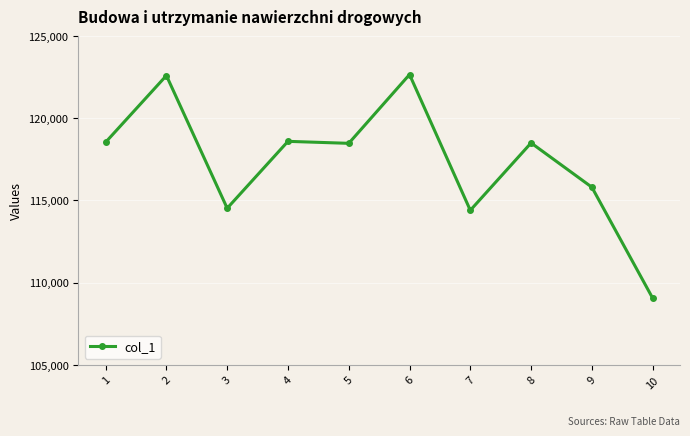

What is the sum of all values?

1173162